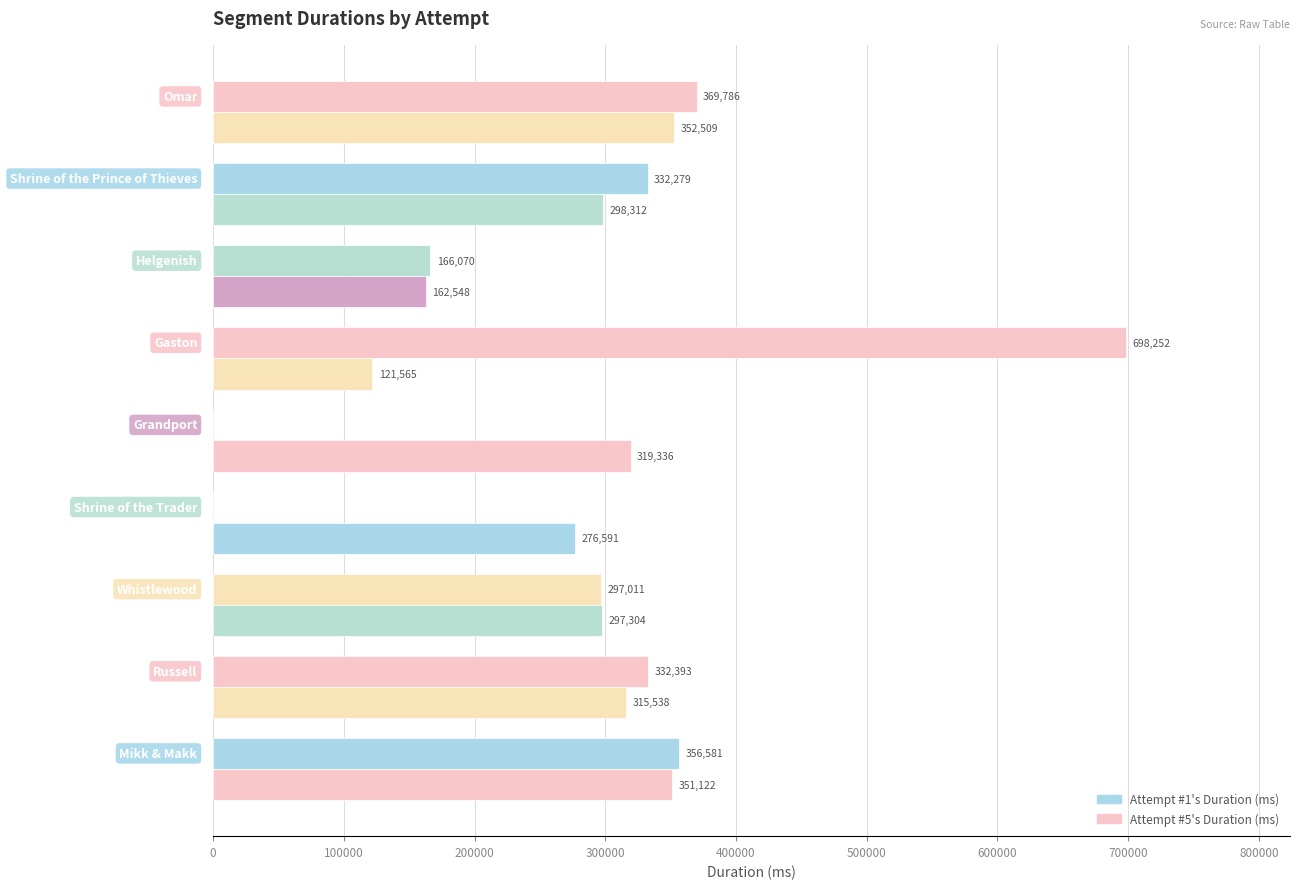

How many distinct data groups are displayed?

2